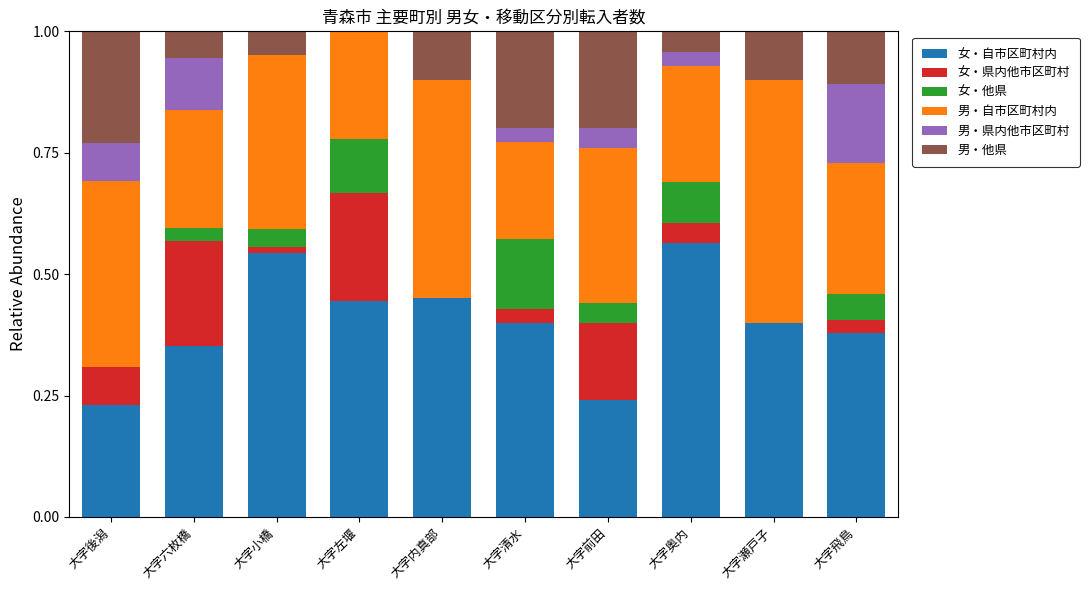

What is the sum of all 女・自市区町村内 values?

4.0